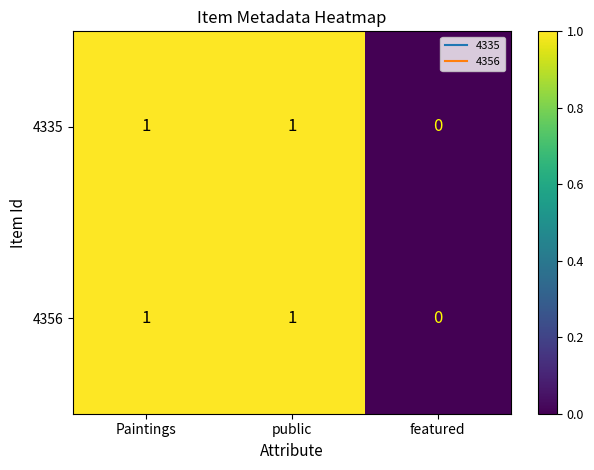

Which label corresponds to the smallest value in the chart?

featured